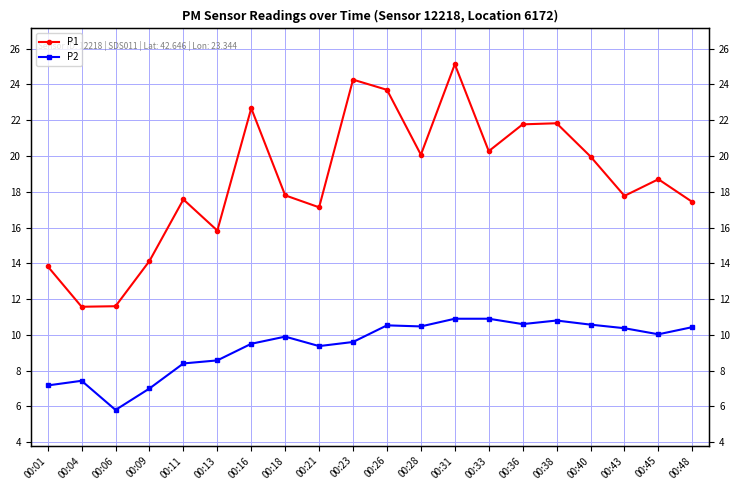

The P2 series shows 3.8 at 00:28. True or false?

False